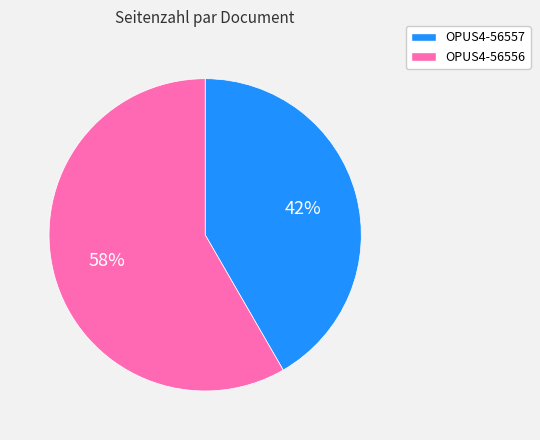

What percentage is the OPUS4-56557 slice, to the nearest percent?

42%